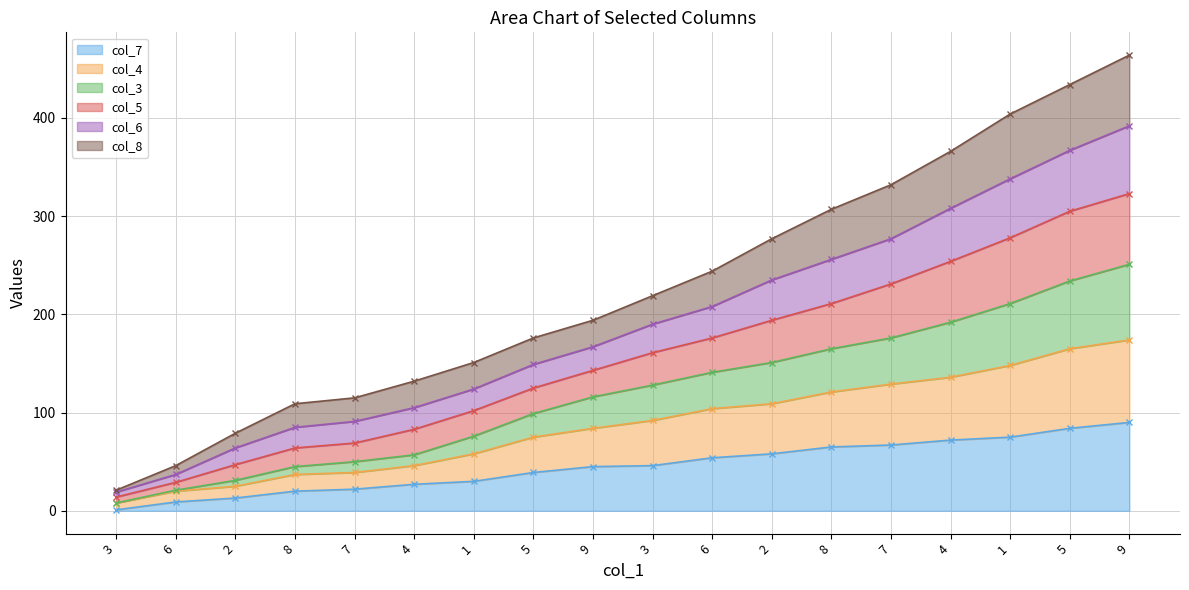

What is the difference between the highest and lowest values at 6?

37